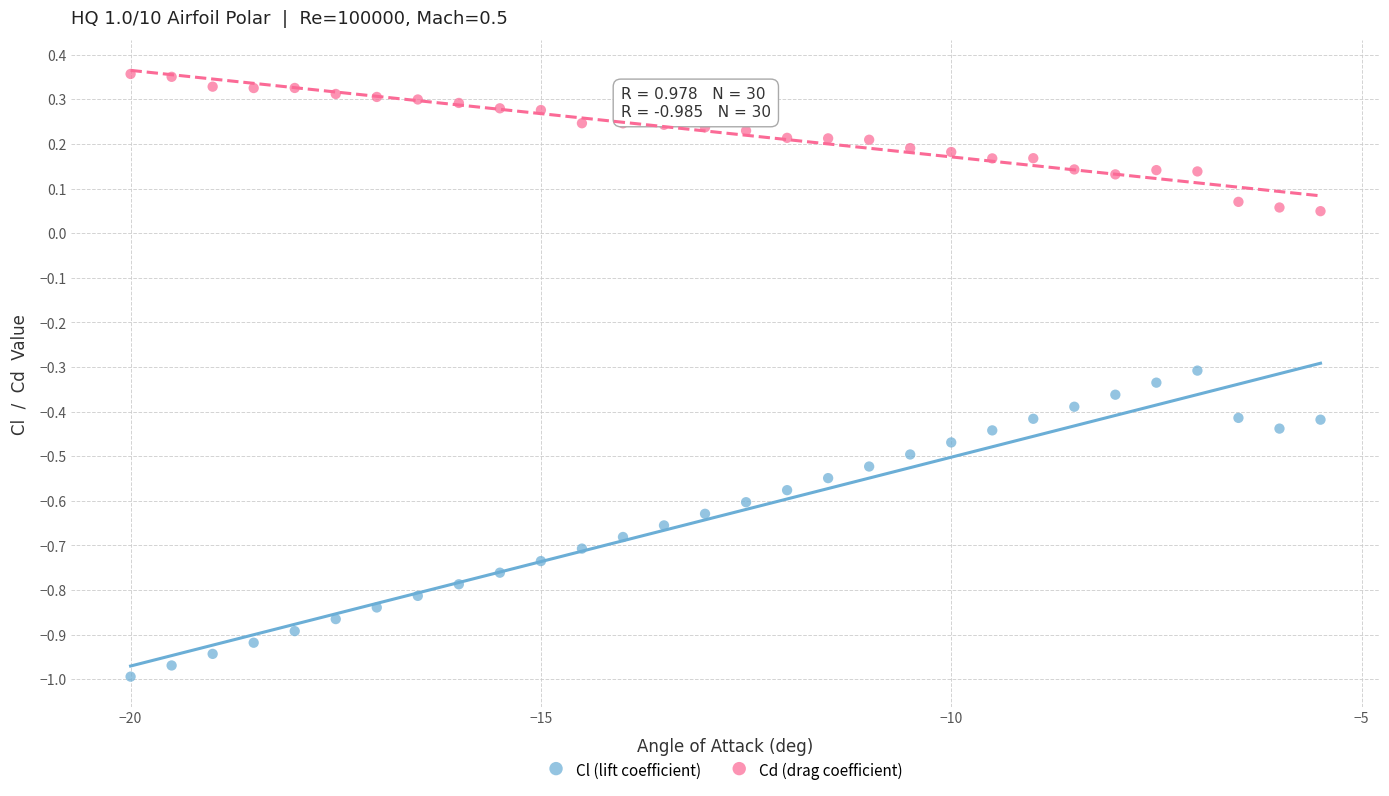

Across all data points, what is the range of X values (max minus min)?

14.5